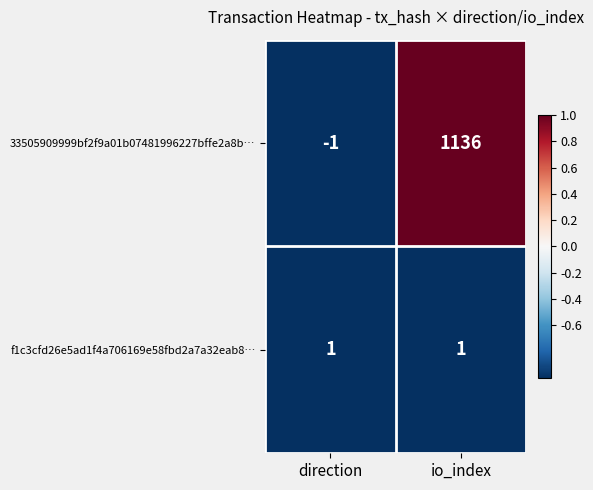

Reading left to right, list all the values displayed in this chart.

33505909999bf2f9a01b07481996227bffe2a8b…: -1	1136
f1c3cfd26e5ad1f4a706169e58fbd2a7a32eab8…: 1	1